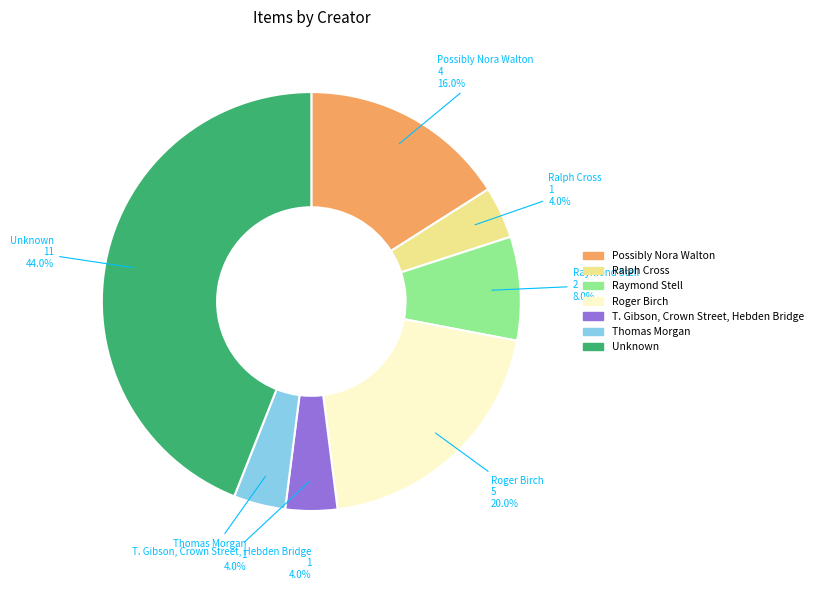

True or false: Roger Birch accounts for 14% of the total.

False